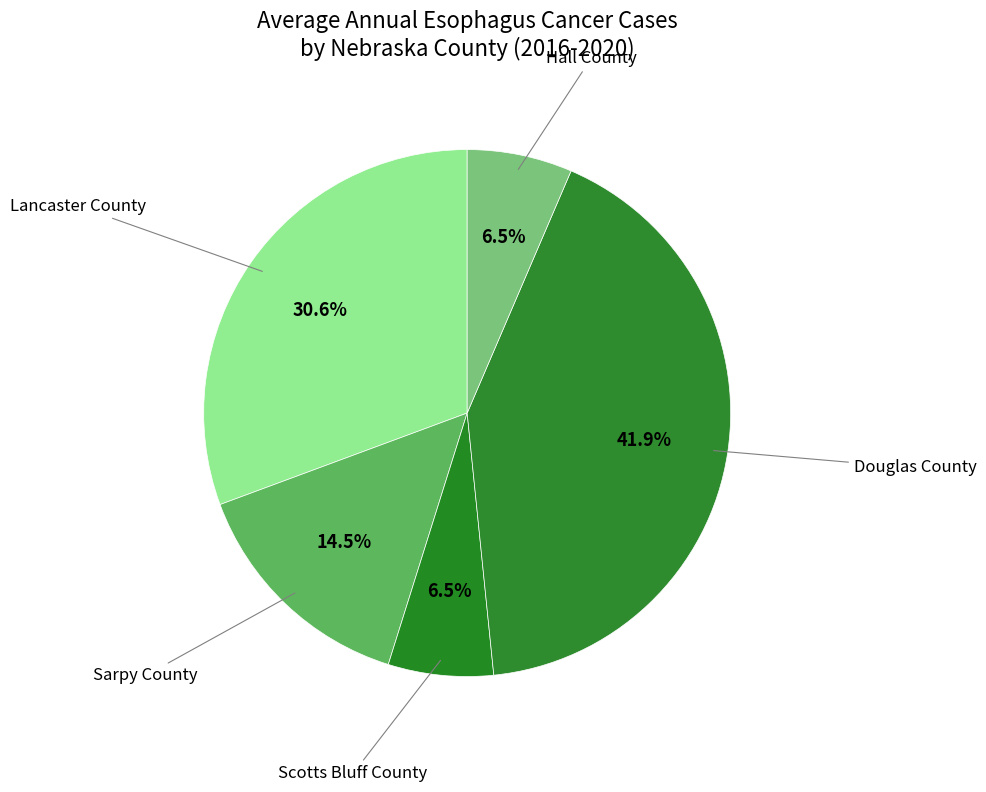

How many slices are in this pie chart?

5